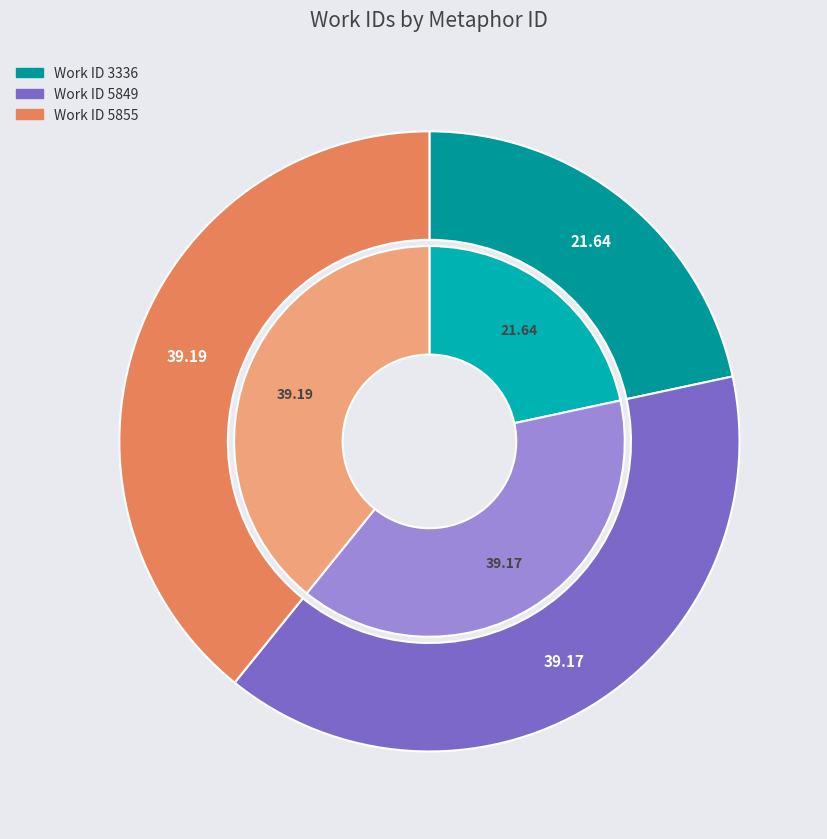

Approximately how many times larger is the value at 5849 compared to 3336?

1.8